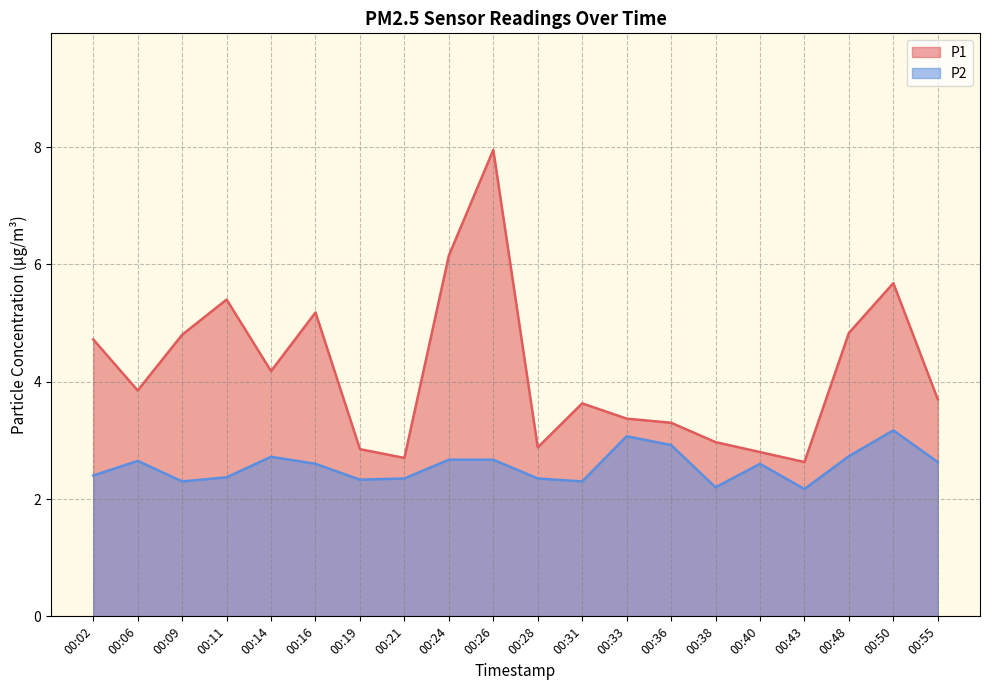

Reading left to right, list all the values displayed in this chart.

P1: 00:02=4.7	00:06=3.9	00:09=4.8	00:11=5.4	00:14=4.2	00:16=5.2	00:19=2.9	00:21=2.7	00:24=6.2	00:26=8.0	00:28=2.9	00:31=3.6	00:33=3.4	00:36=3.3	00:38=3.0	00:40=2.8	00:43=2.6	00:48=4.8	00:50=5.7	00:55=3.7
P2: 00:02=2.4	00:06=2.6	00:09=2.3	00:11=2.4	00:14=2.7	00:16=2.6	00:19=2.3	00:21=2.4	00:24=2.7	00:26=2.7	00:28=2.4	00:31=2.3	00:33=3.1	00:36=2.9	00:38=2.2	00:40=2.6	00:43=2.2	00:48=2.7	00:50=3.2	00:55=2.6